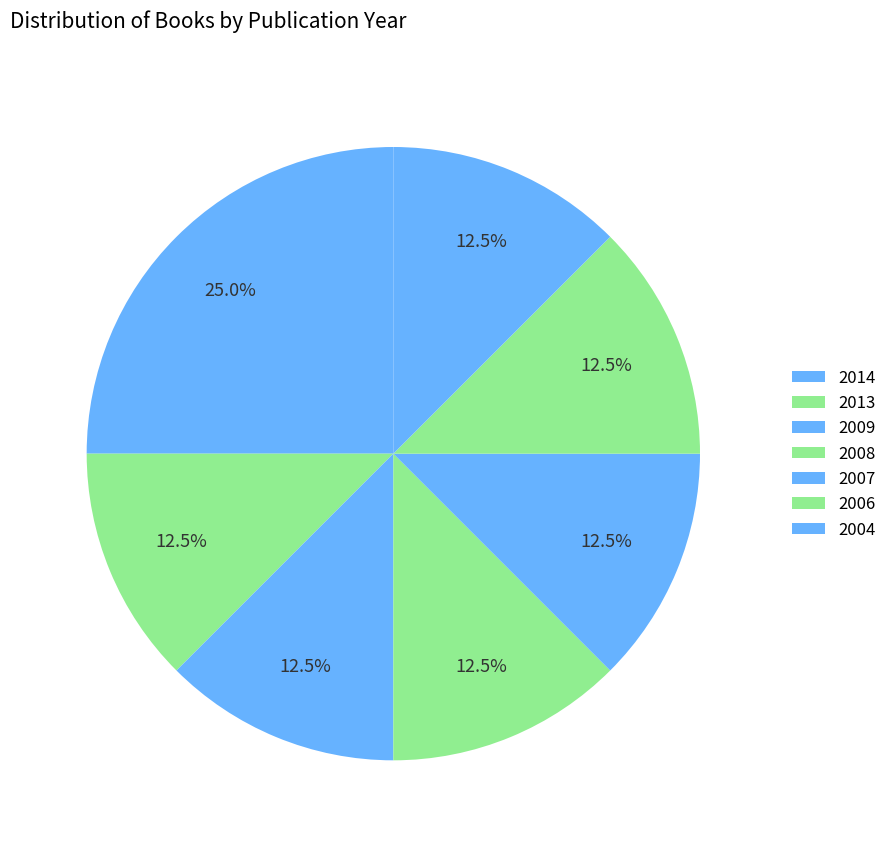

Is there any slice that represents more than half of the pie?

No